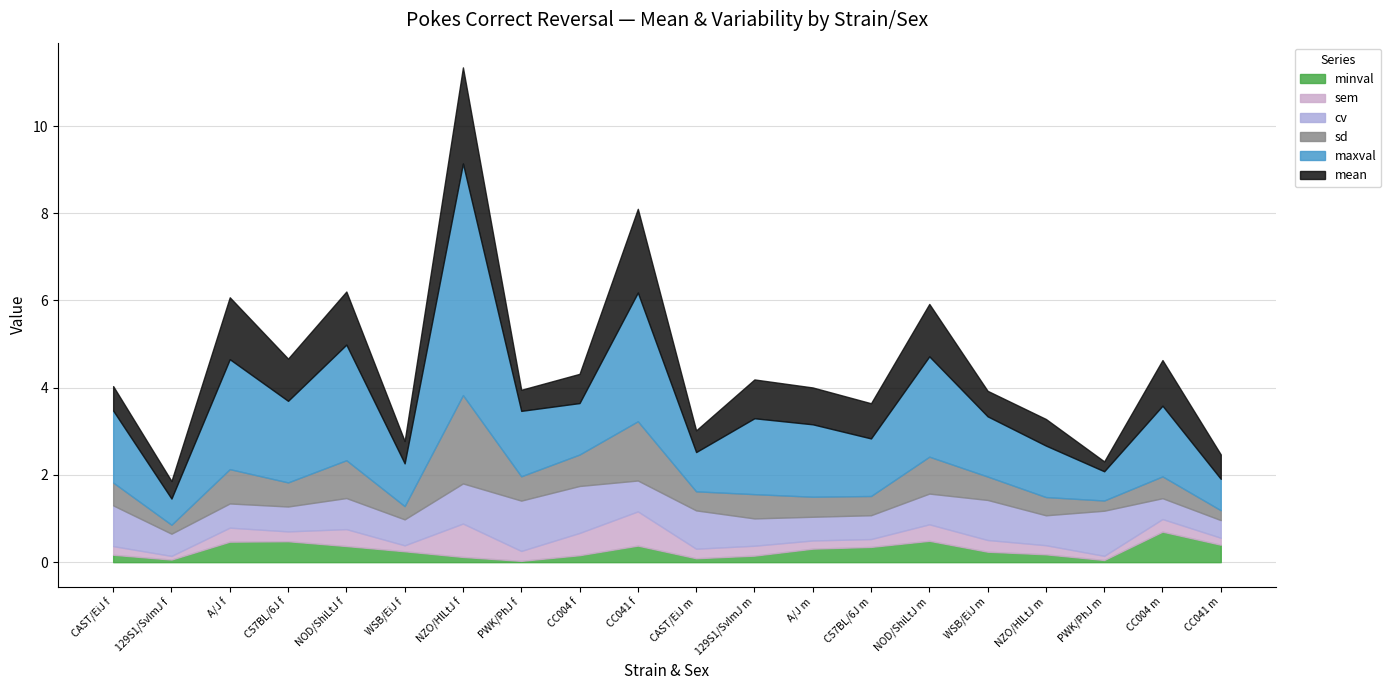

Where do minval and sem first cross each other?

129S1/SvImJ f and A/J f